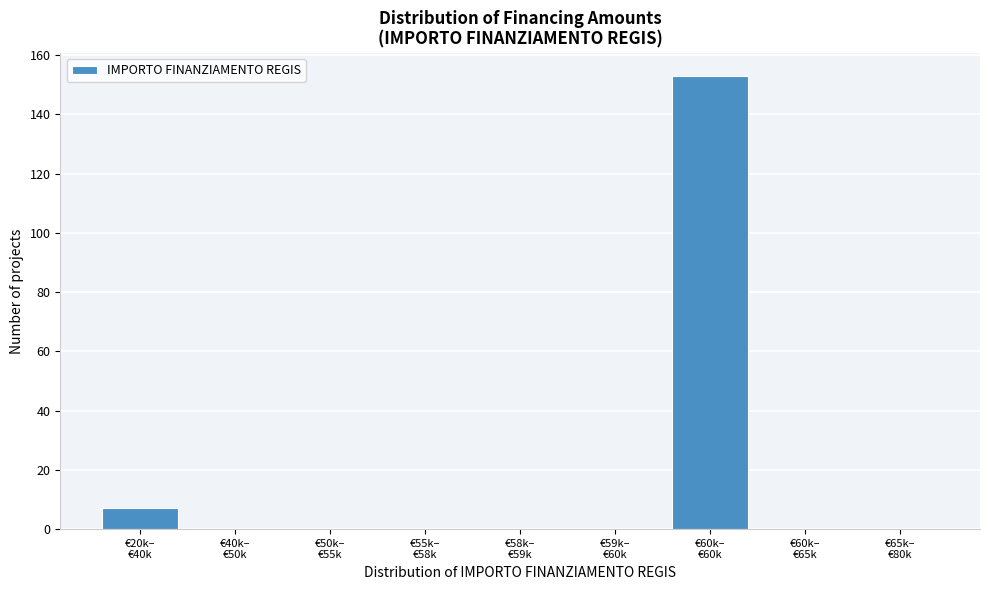

What is the maximum value shown in the chart?

153